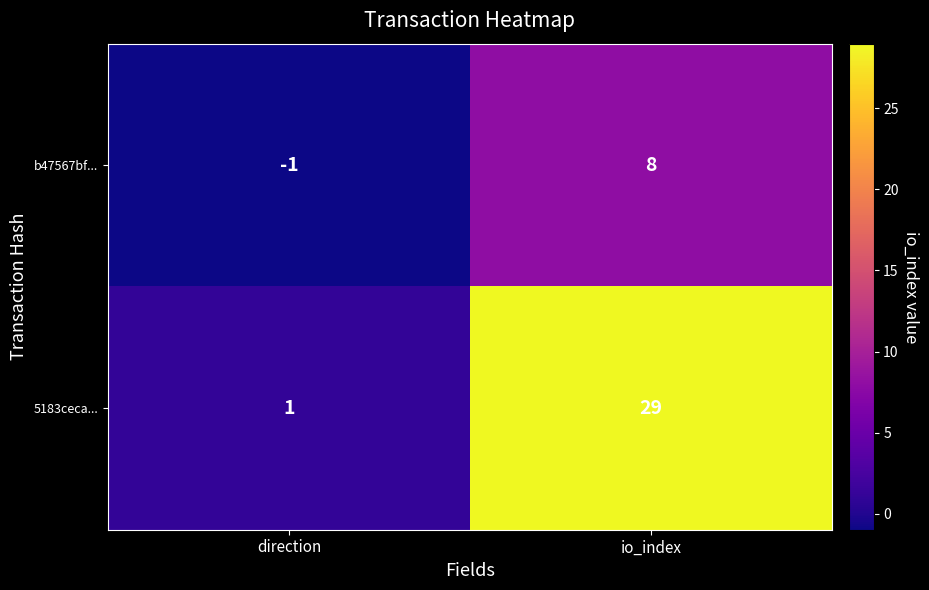

The b47567bf... series shows 0 at direction. True or false?

False